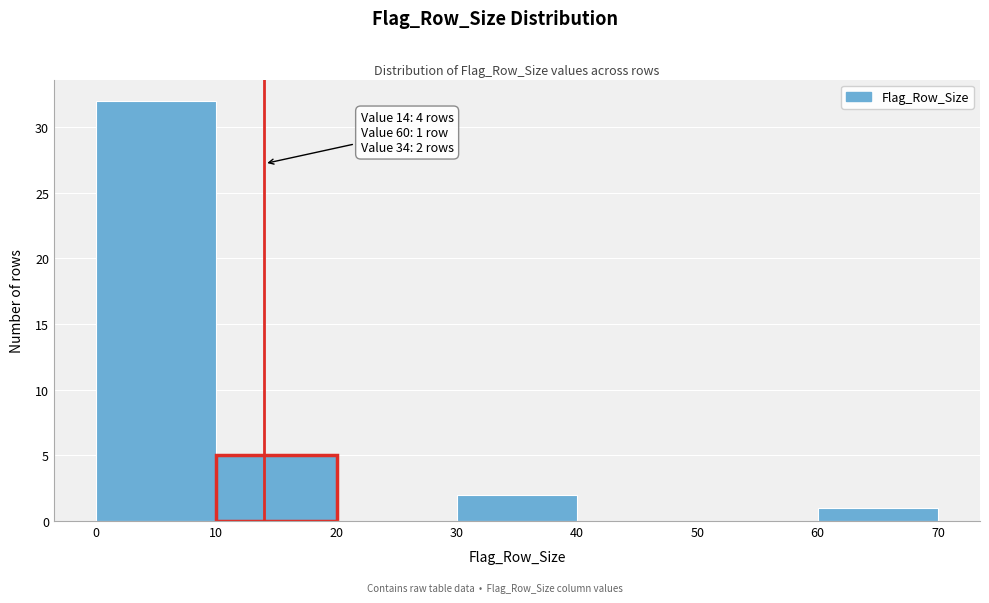

Over which range of the x-axis is the bar tallest?

0 to 10